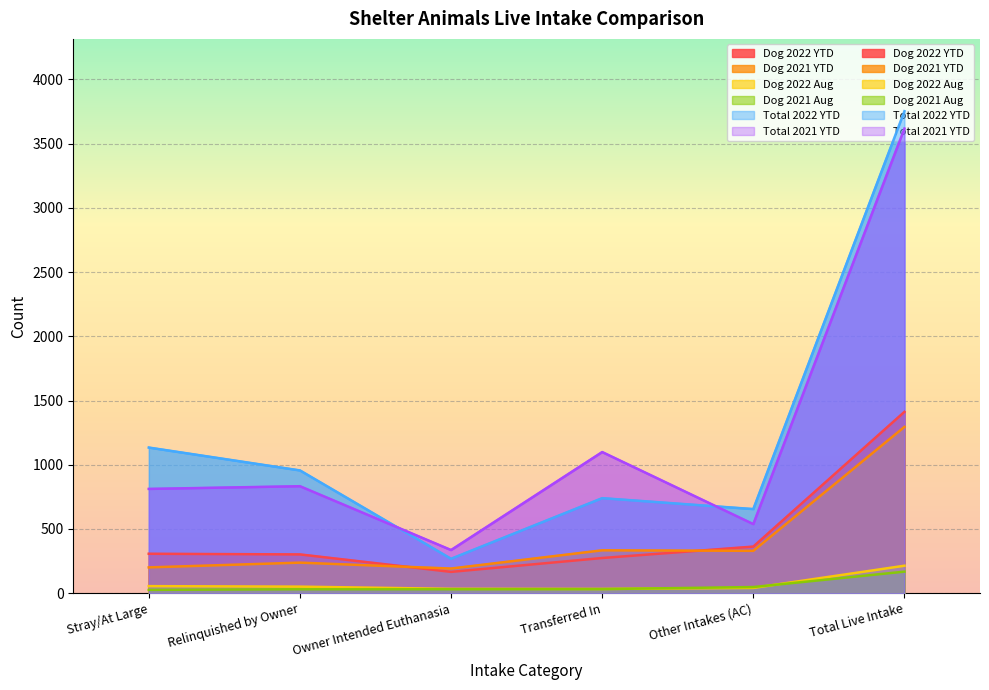

How many values in the Total 2021 YTD series exceed 833?

2